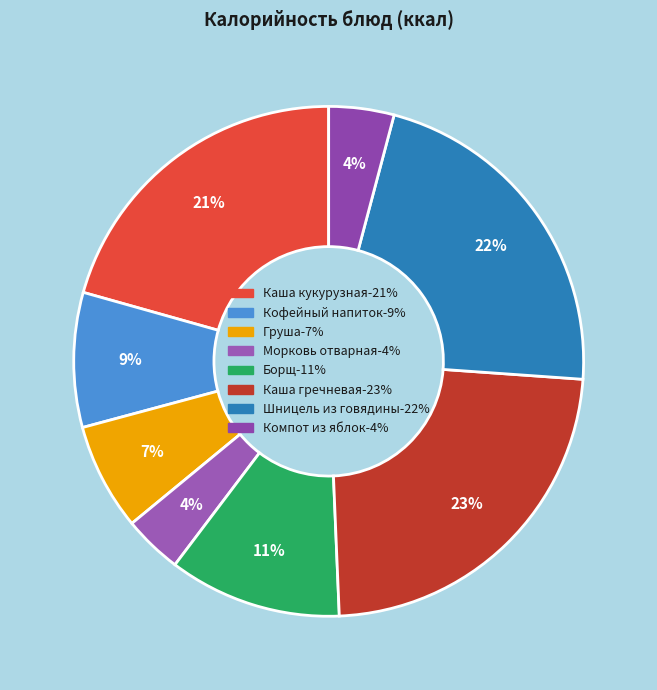

What is the ratio of the value at Шницель из говядины to the value at Морковь отварная?

5.9